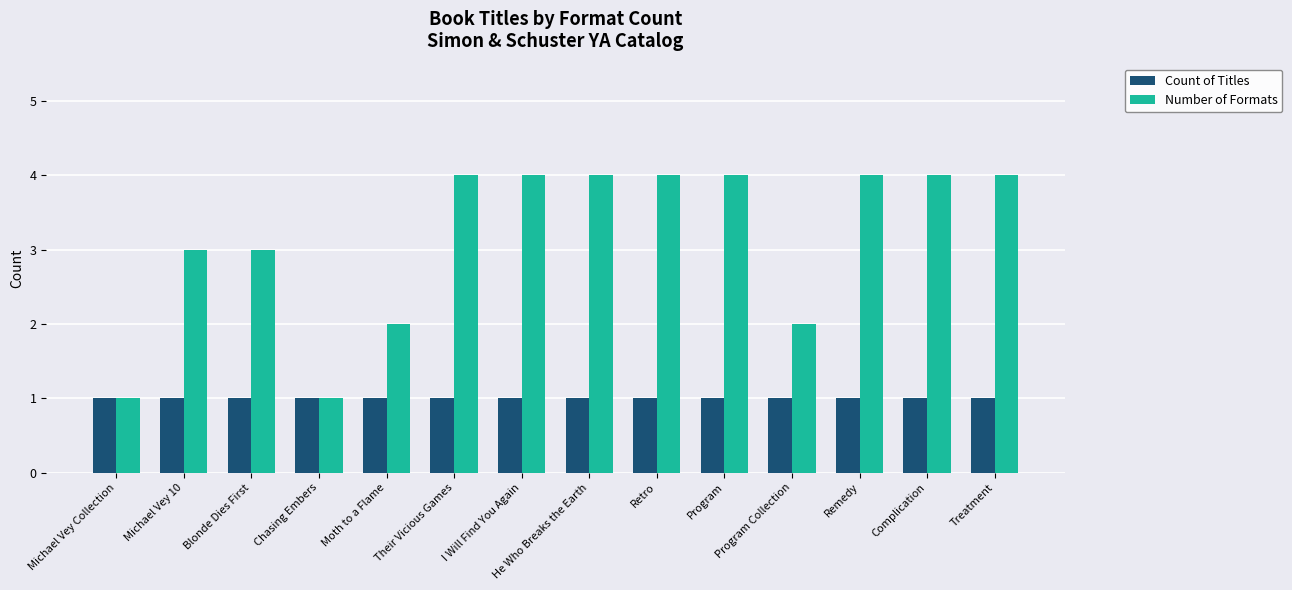

What is the total value across all series at Their Vicious Games?

5